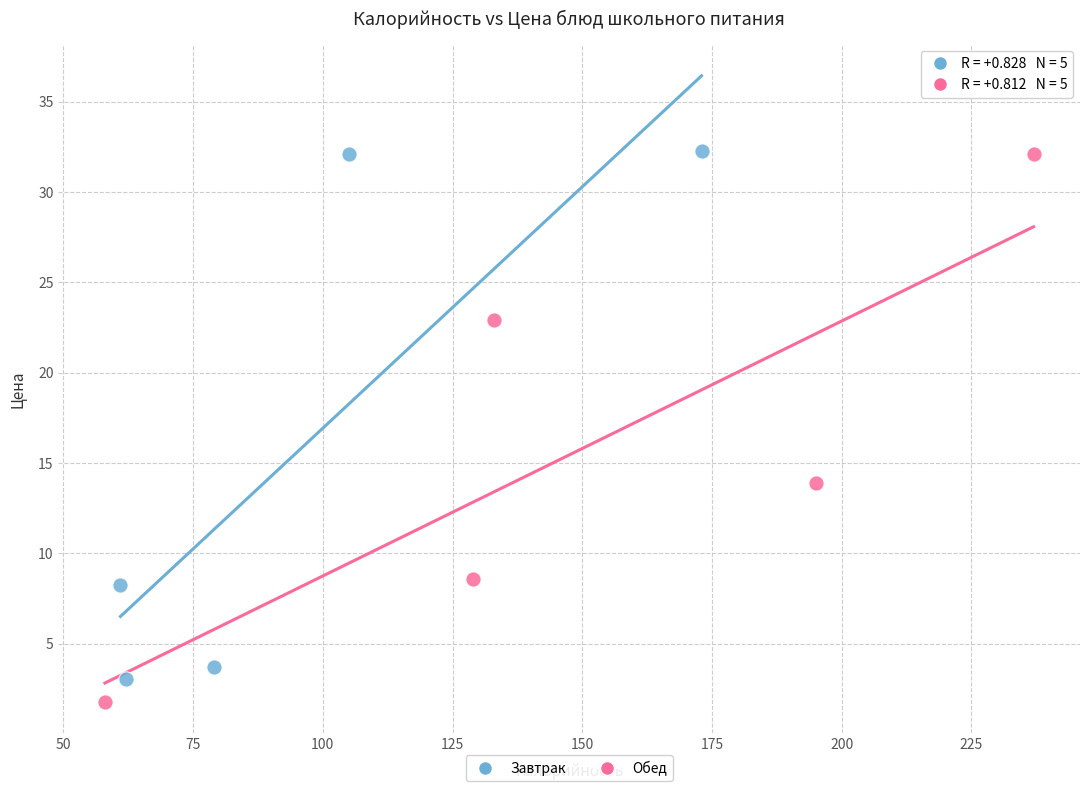

Which series reaches the minimum Y coordinate?

Обед